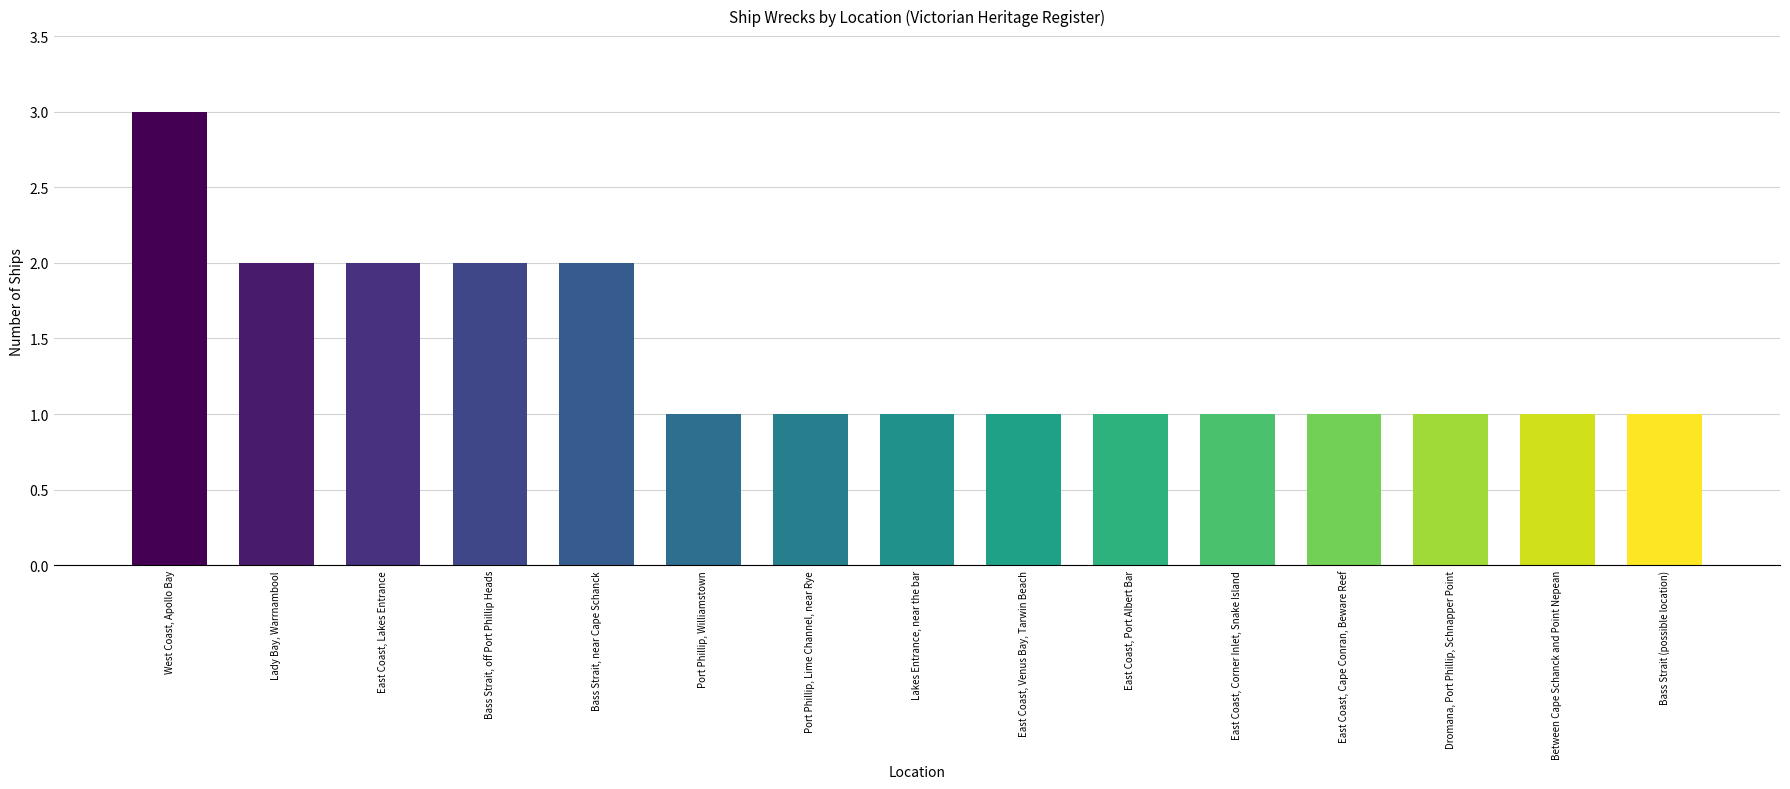

The chart shows a value of 2 at East Coast, Cape Conran, Beware Reef. True or false?

False